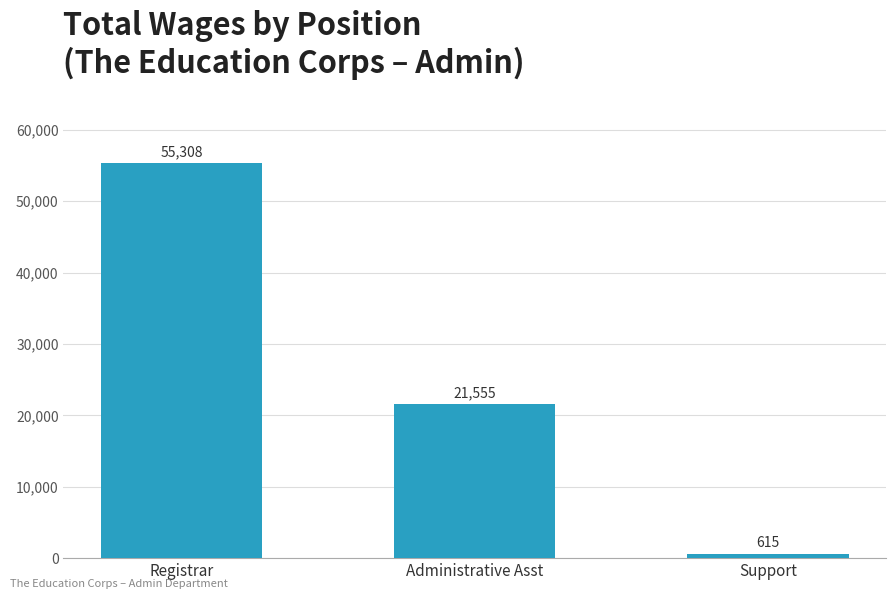

Rank the categories by value from highest to lowest.

Registrar, Administrative Asst, Support